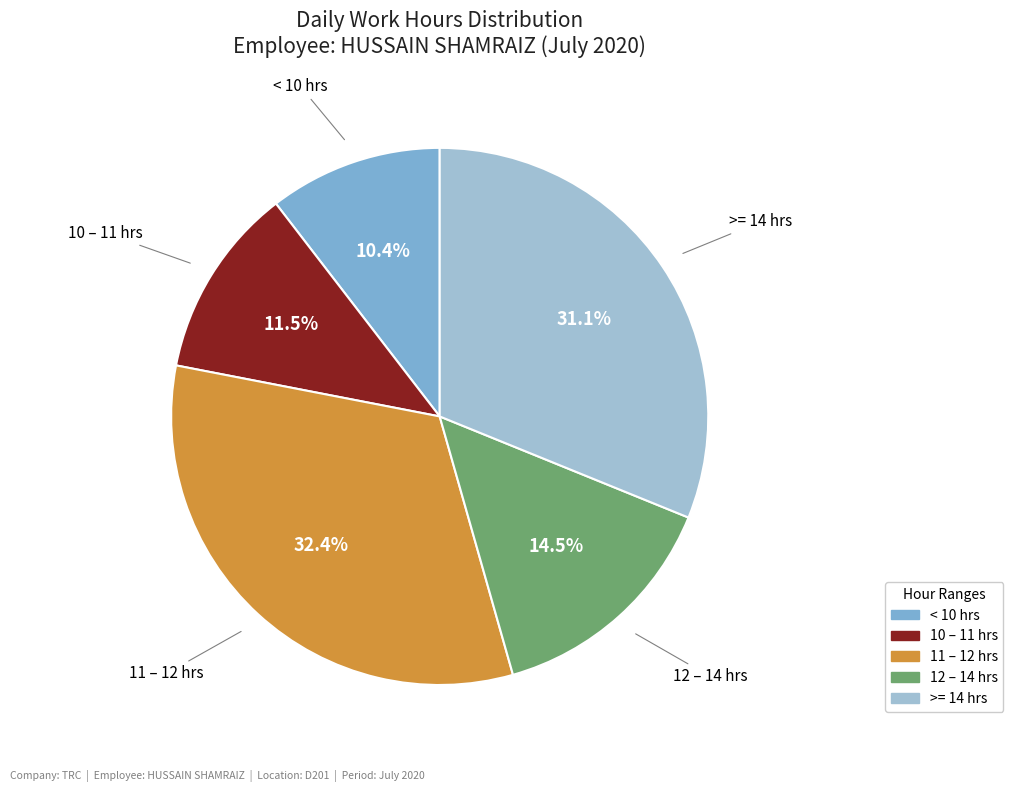

Is there any slice that represents more than half of the pie?

No